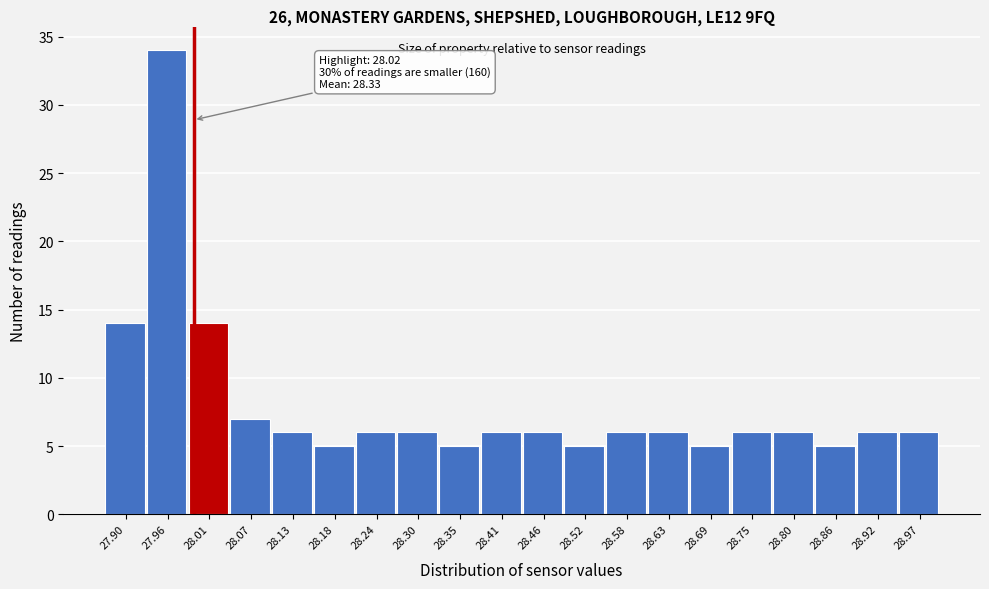

Reading left to right, extract all data points from this chart.

14	34	14	7	6	5	6	6	5	6	6	5	6	6	5	6	6	5	6	6